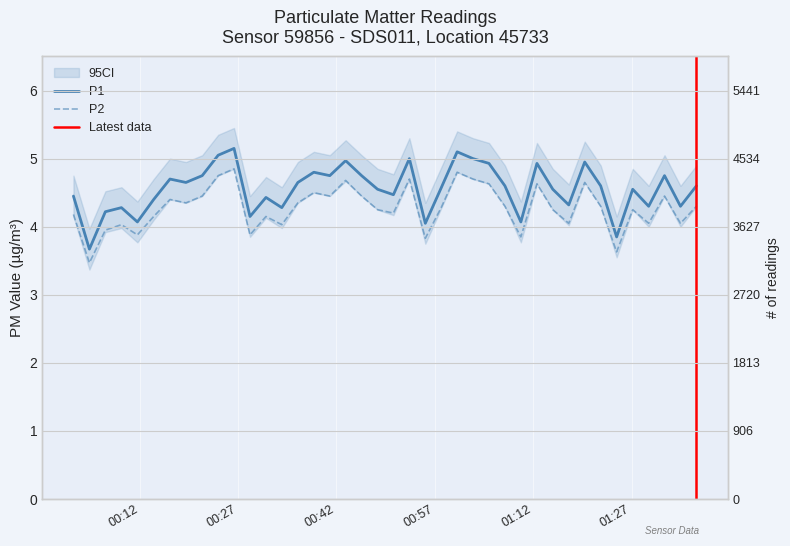

True or false: P2 and P1 cross at least once.

False